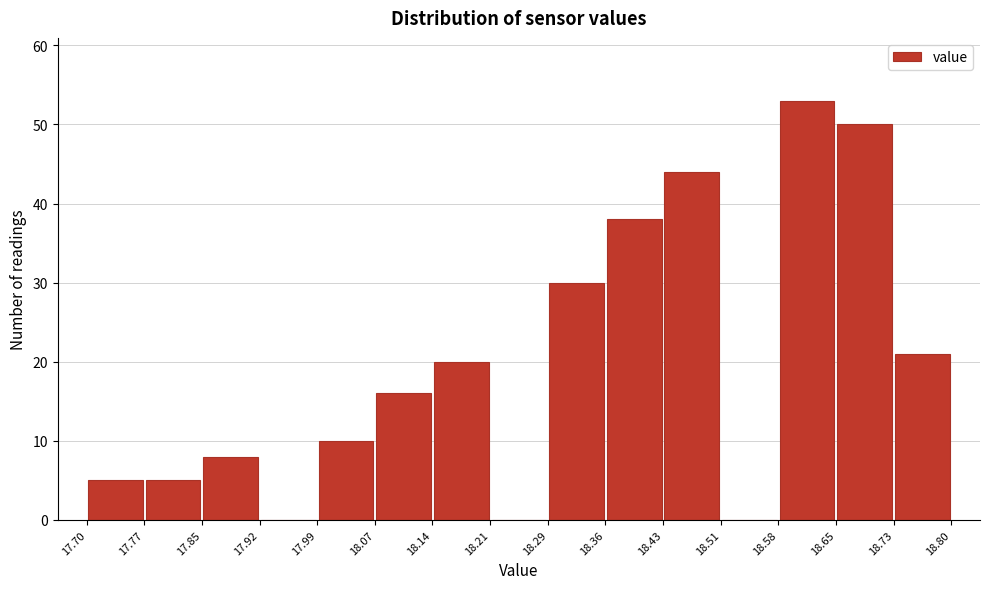

How tall is the bar that spans 17.70 to 17.77 on the x-axis? The values are not printed on the chart, so give them approximately, as read against the axis.

5